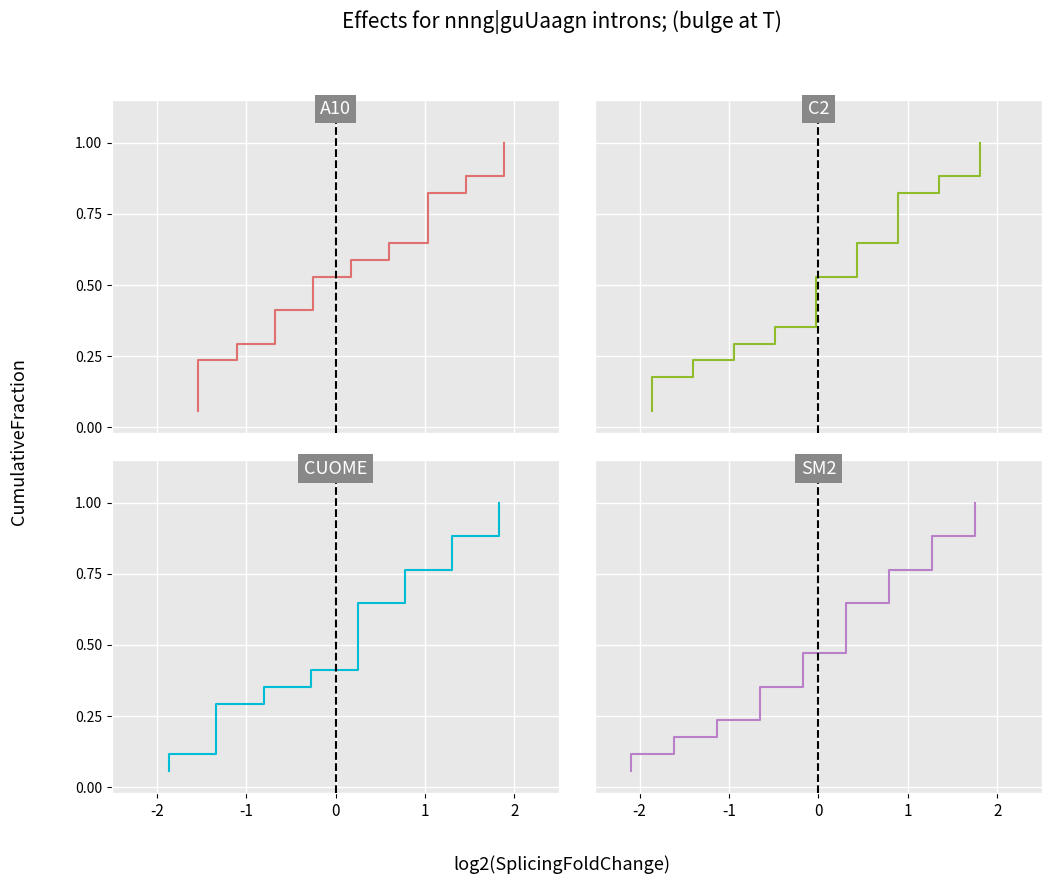

Reading right to left, transcribe all the data shown in this chart.

A10: 1.0	0.9	0.9	0.8	0.8	0.7	0.6	0.6	0.5	0.5	0.4	0.4	0.3	0.2	0.2	0.1	0.1
C2: 1.0	0.9	0.9	0.8	0.8	0.7	0.6	0.6	0.5	0.5	0.4	0.4	0.3	0.2	0.2	0.1	0.1
CUOME: 1.0	0.9	0.9	0.8	0.8	0.7	0.6	0.6	0.5	0.5	0.4	0.4	0.3	0.2	0.2	0.1	0.1
SM2: 1.0	0.9	0.9	0.8	0.8	0.7	0.6	0.6	0.5	0.5	0.4	0.4	0.3	0.2	0.2	0.1	0.1